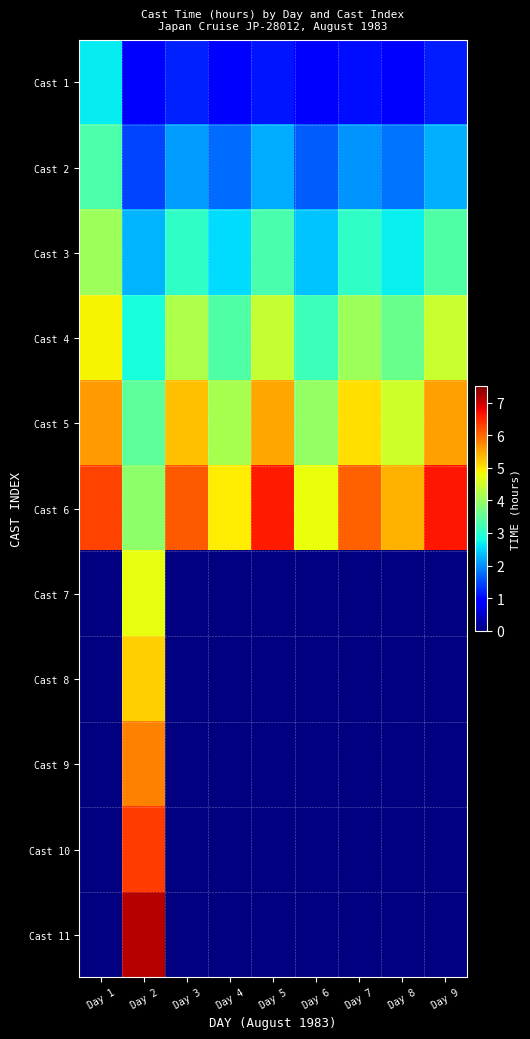

Is the value of Cast 8 at Day 8 greater than the value of Cast 1 at Day 5?

No